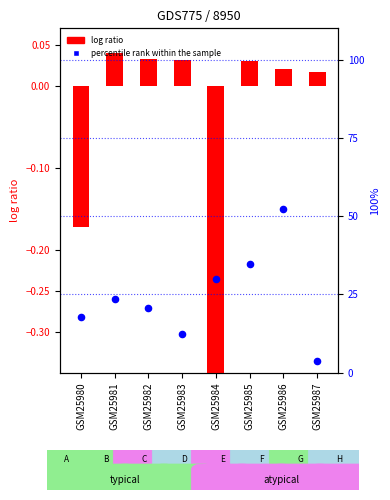

What are all the series names shown in the legend?

log ratio, percentile rank within the sample